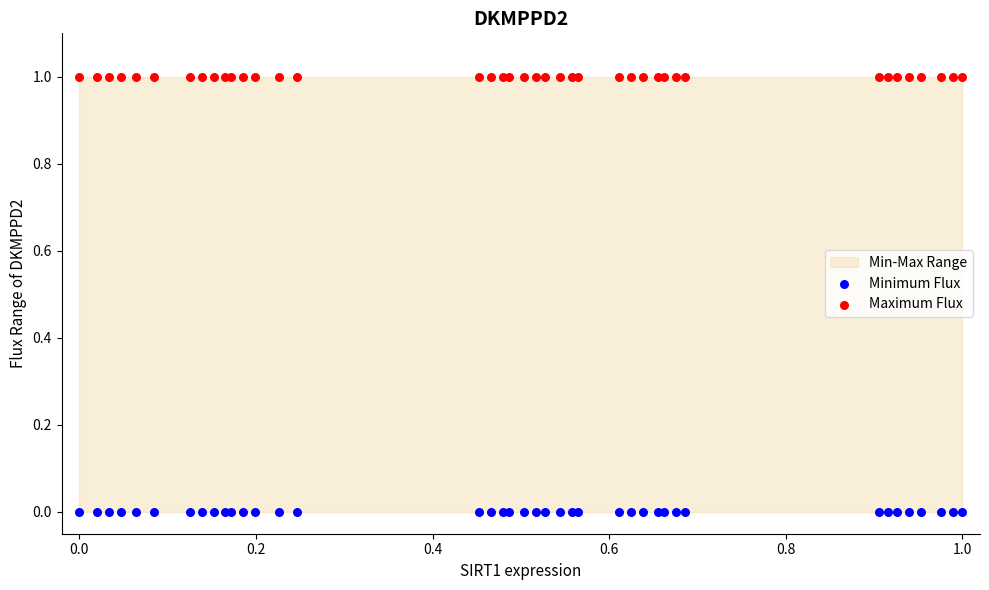

Which series reaches the maximum Y coordinate?

Maximum Flux